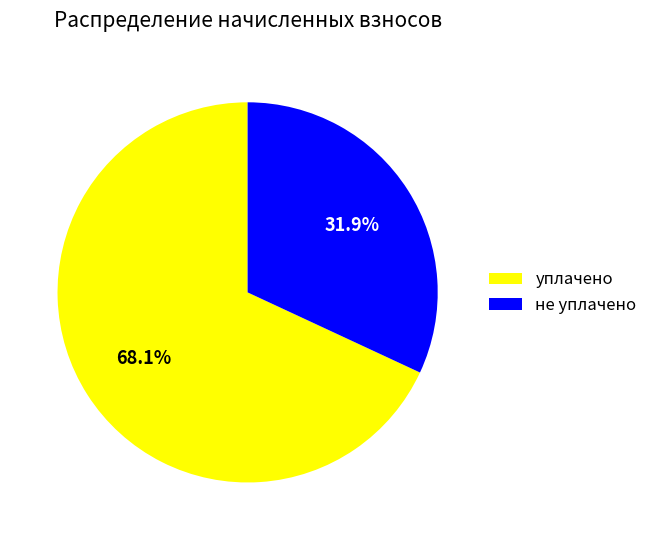

Does не уплачено account for over 50% of the chart?

No